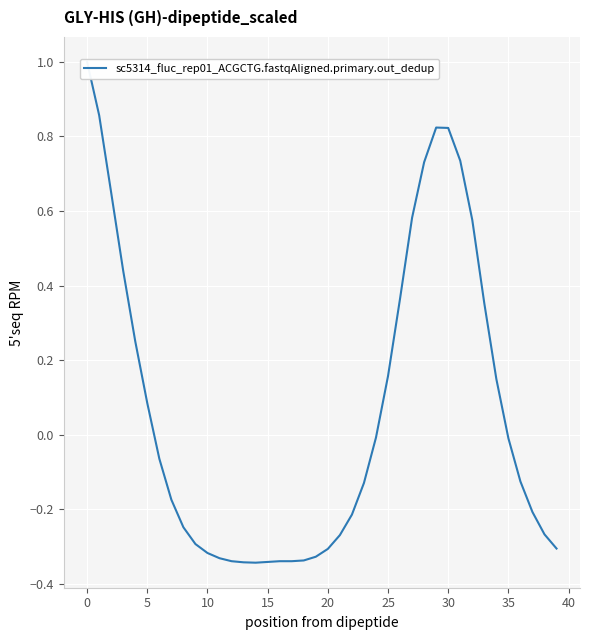

What is the label of the 17th point from the right?

23